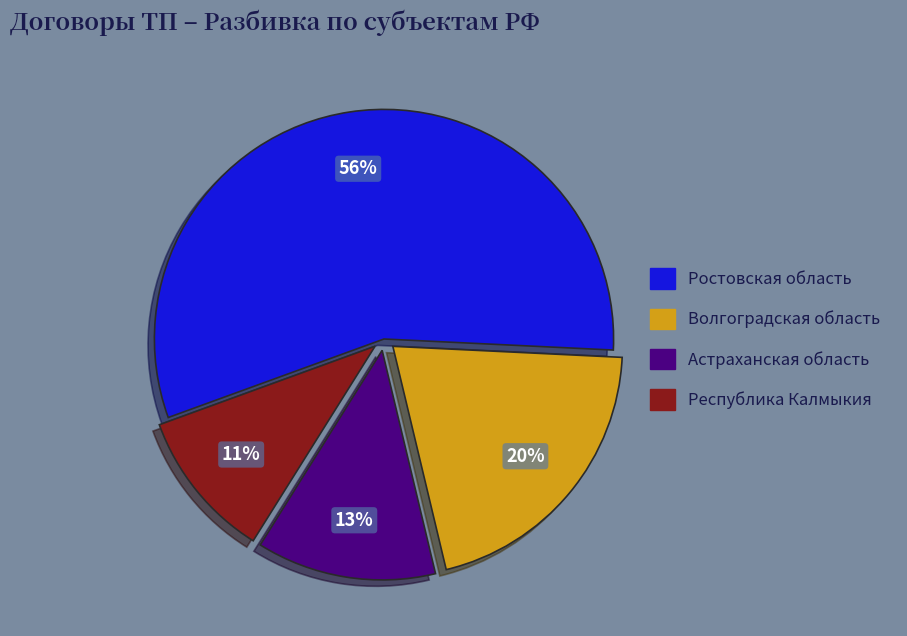

The Астраханская область slice represents 13% of the pie. True or false?

True